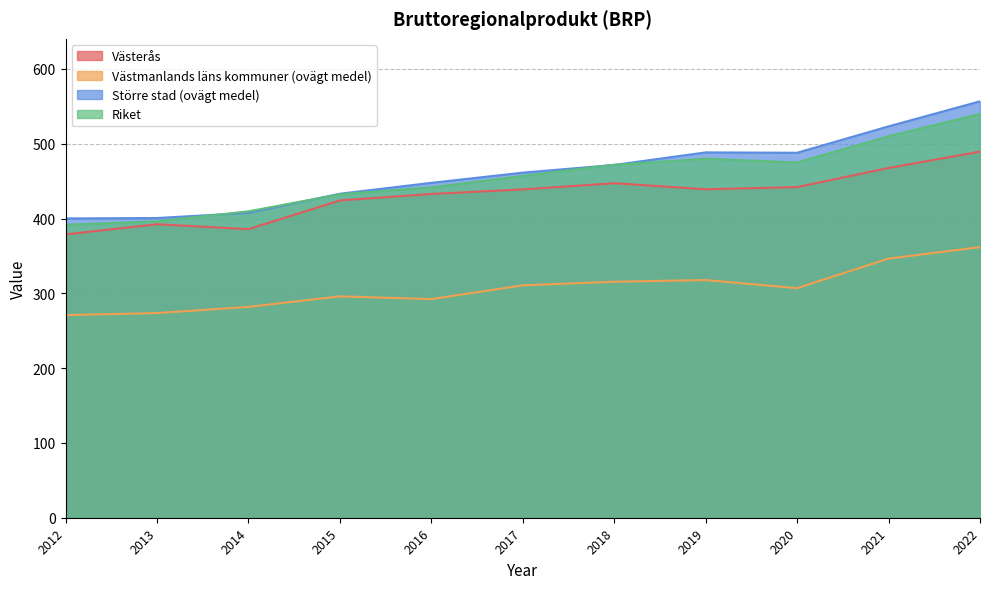

In Större stad (ovägt medel), how many points are lower than both neighbors (excluding endpoints)?

1